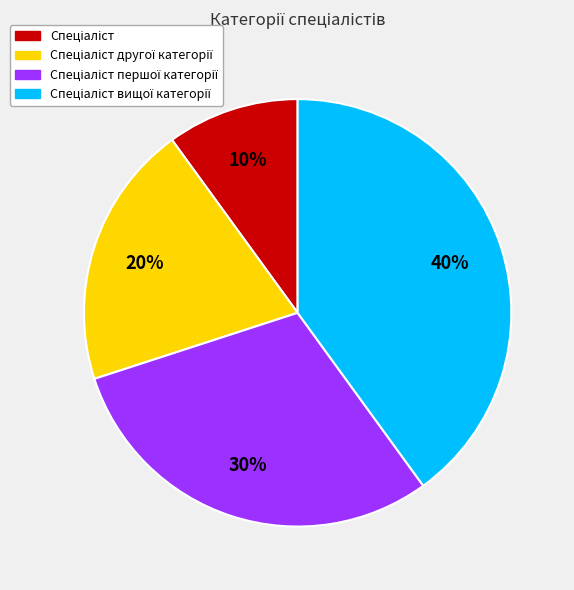

Does any single category account for the majority?

No